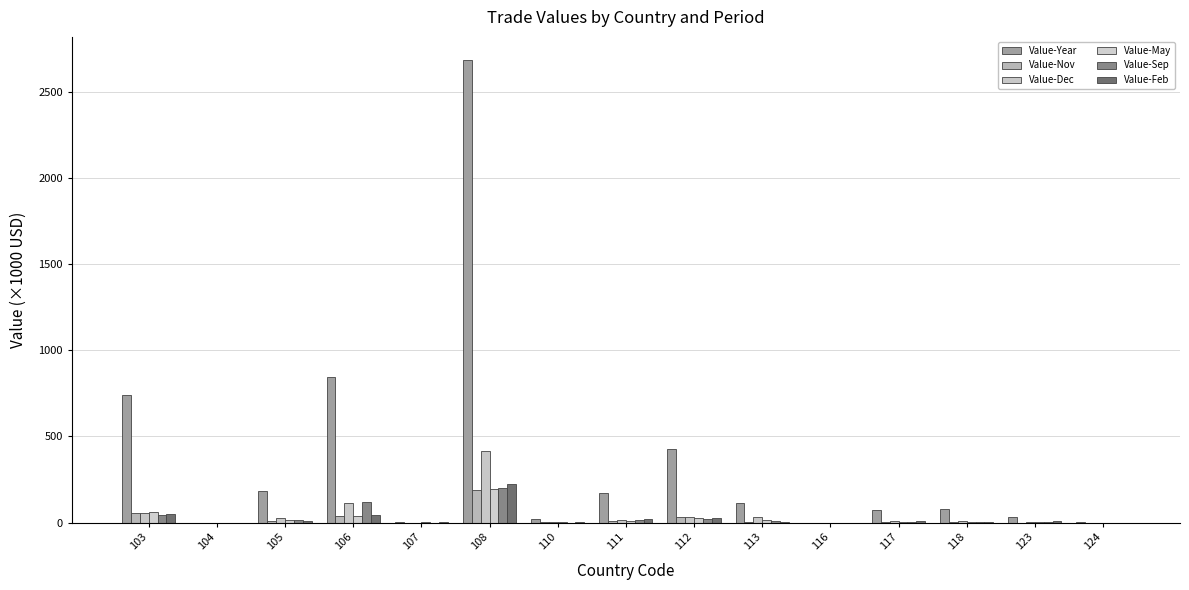

What is the highest value of the Value-Dec series?

414.1